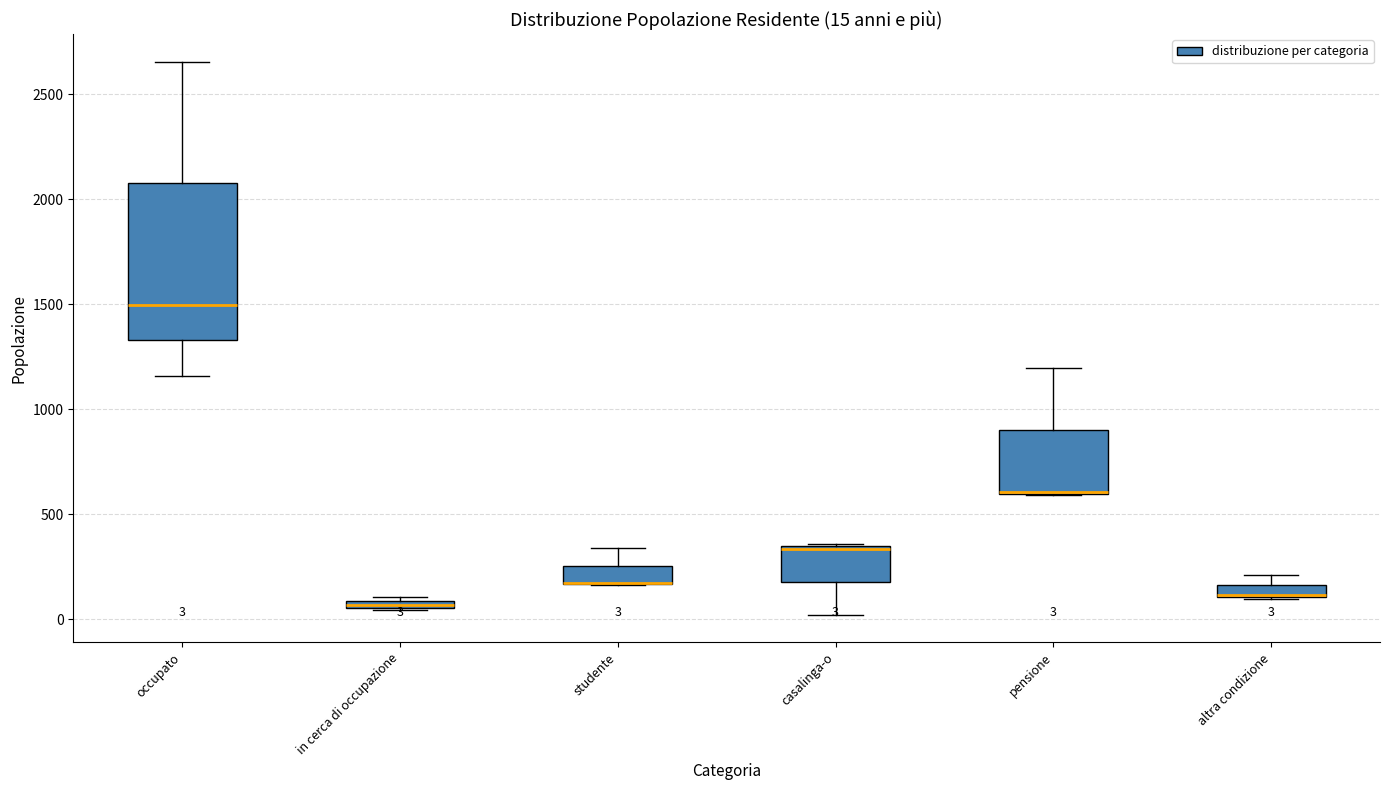

Comparing the boxes themselves (not the whiskers), which one is the tallest?

occupato